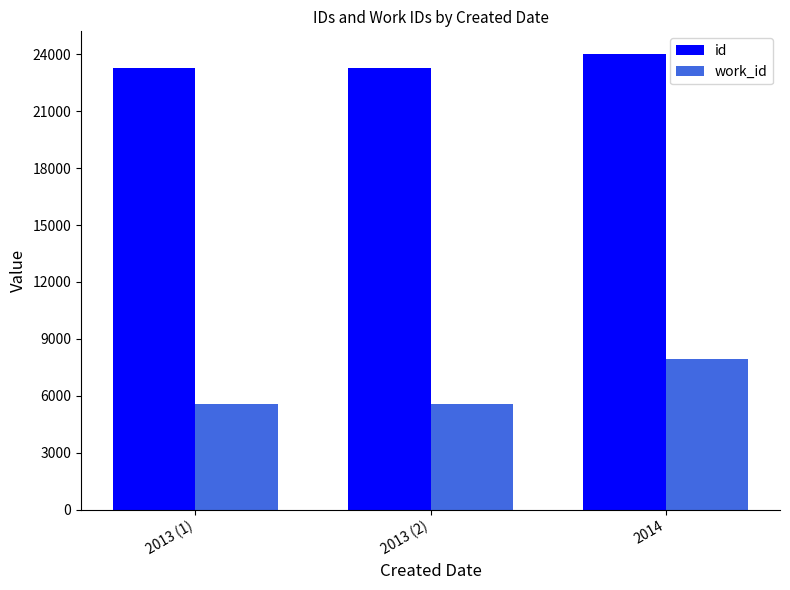

The id series shows 15817 at 2013 (1). True or false?

False